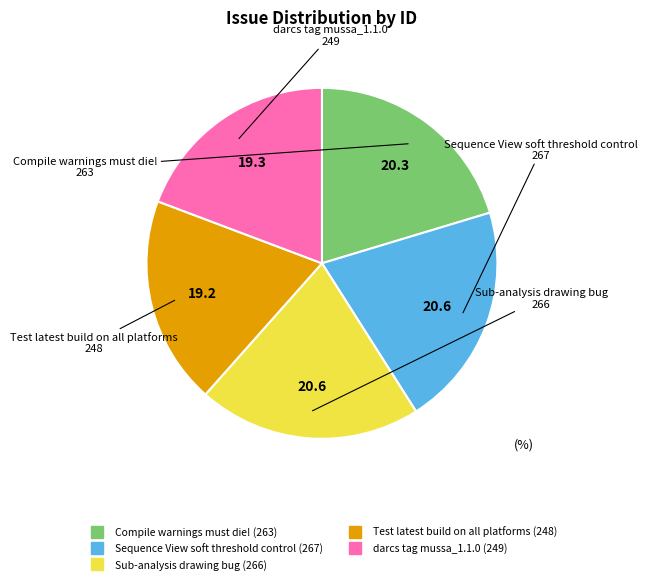

Count the number of slices in the pie.

5